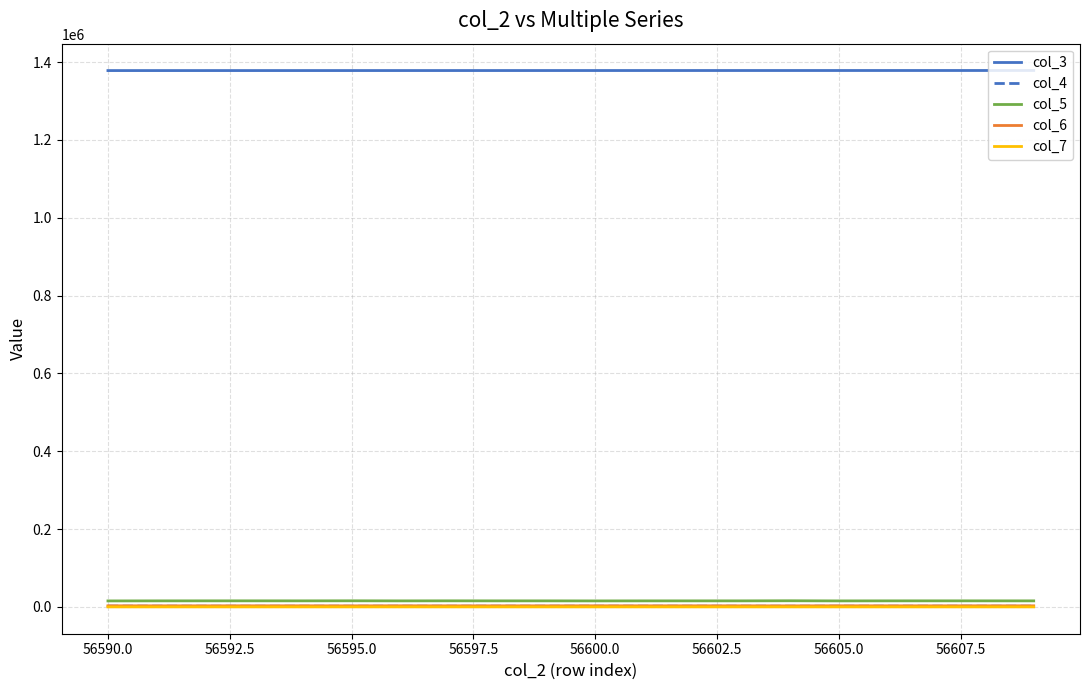

True or false: col_4 and col_7 cross at least once.

False